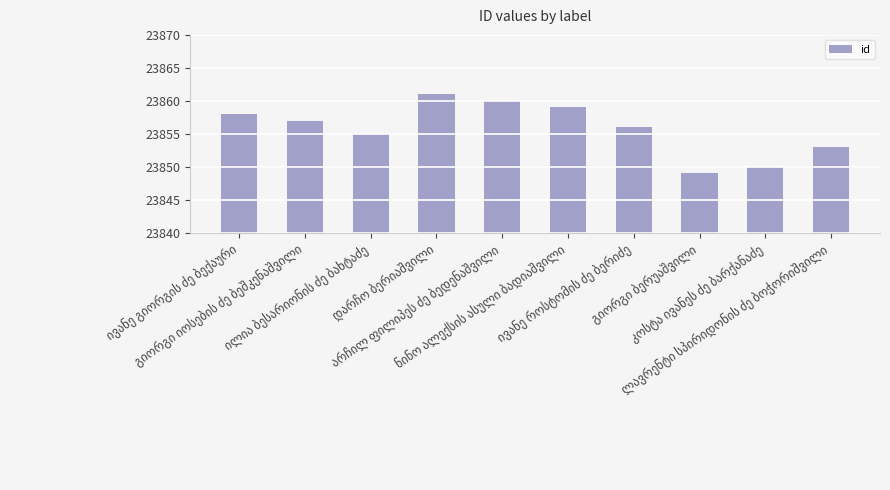

What is the greatest value displayed?

23861